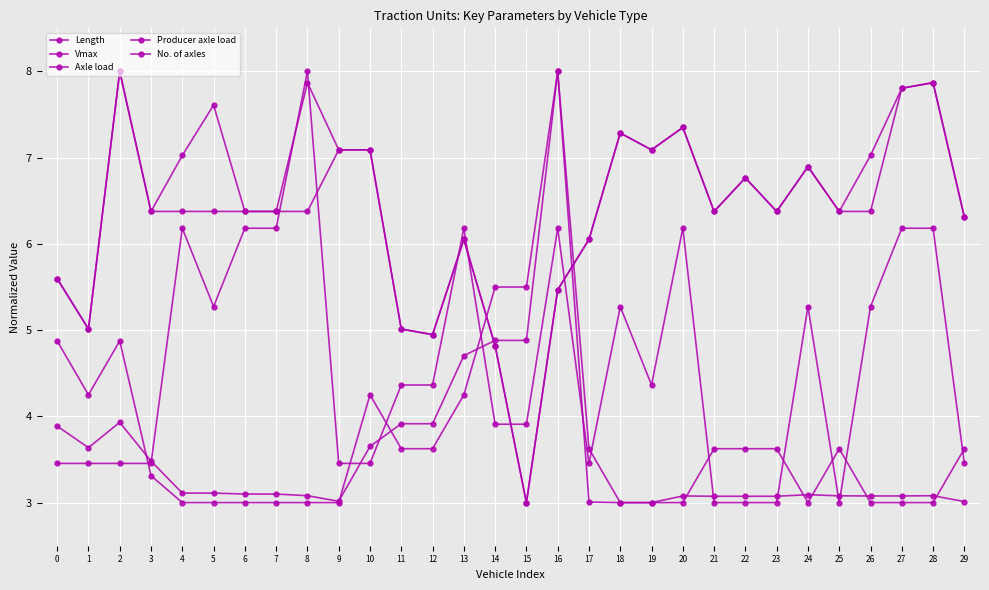

At which label does Producer axle load first exceed 6?

2